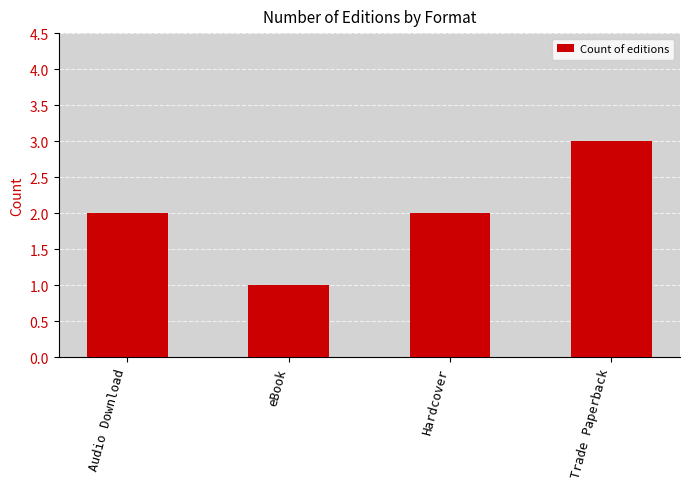

How many bars are there in total?

4